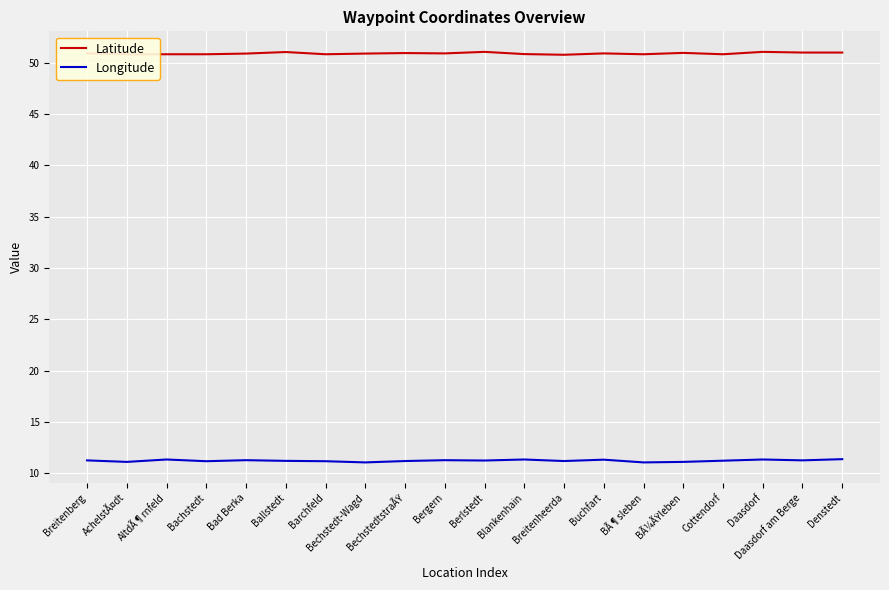

What position from the right is Bergern?

11